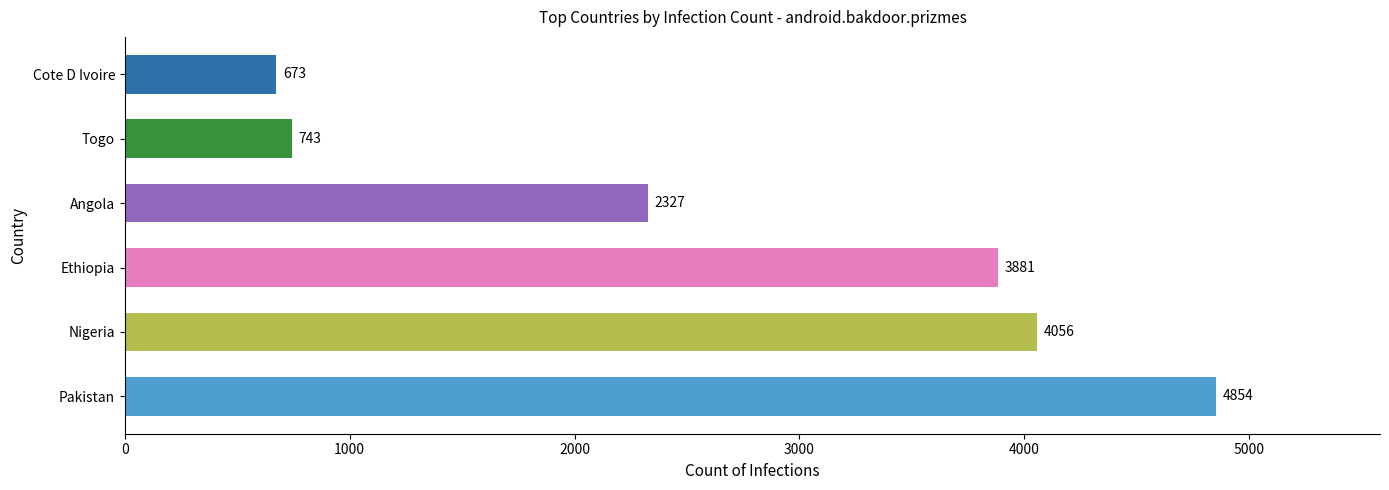

List the labels in order of value, largest first.

Pakistan, Nigeria, Ethiopia, Angola, Togo, Cote D Ivoire